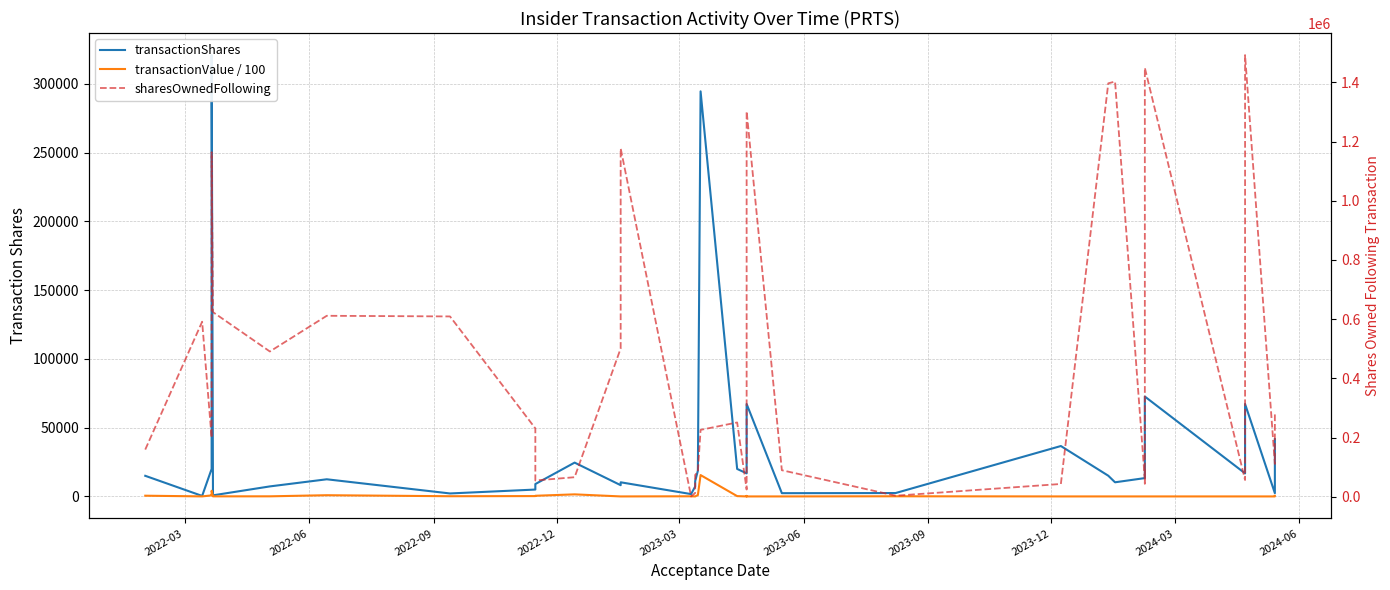

How many data points in transactionValue / 100 are less than 27?

18